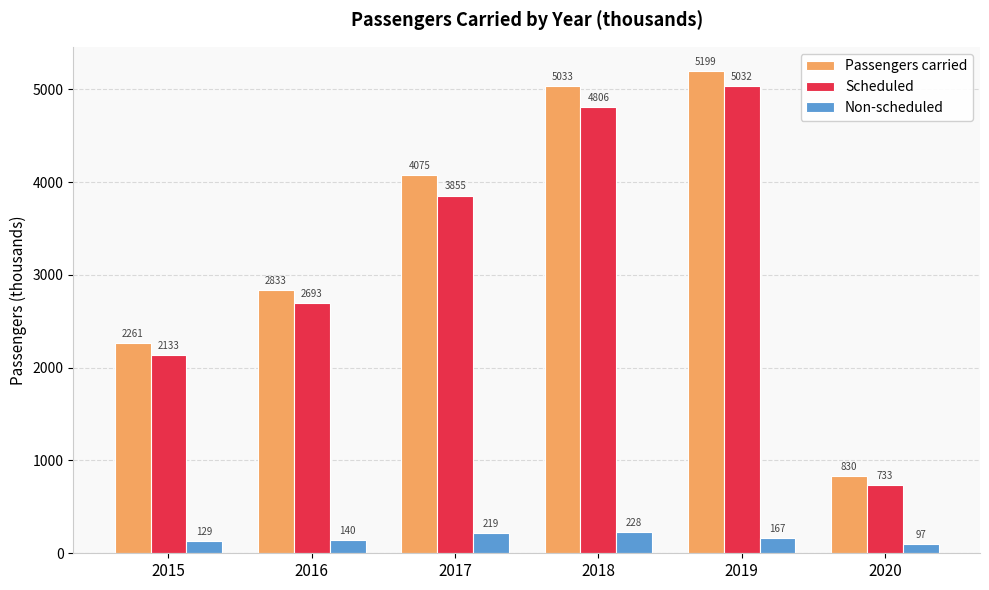

At how many categories does at least one series exceed 4534?

2